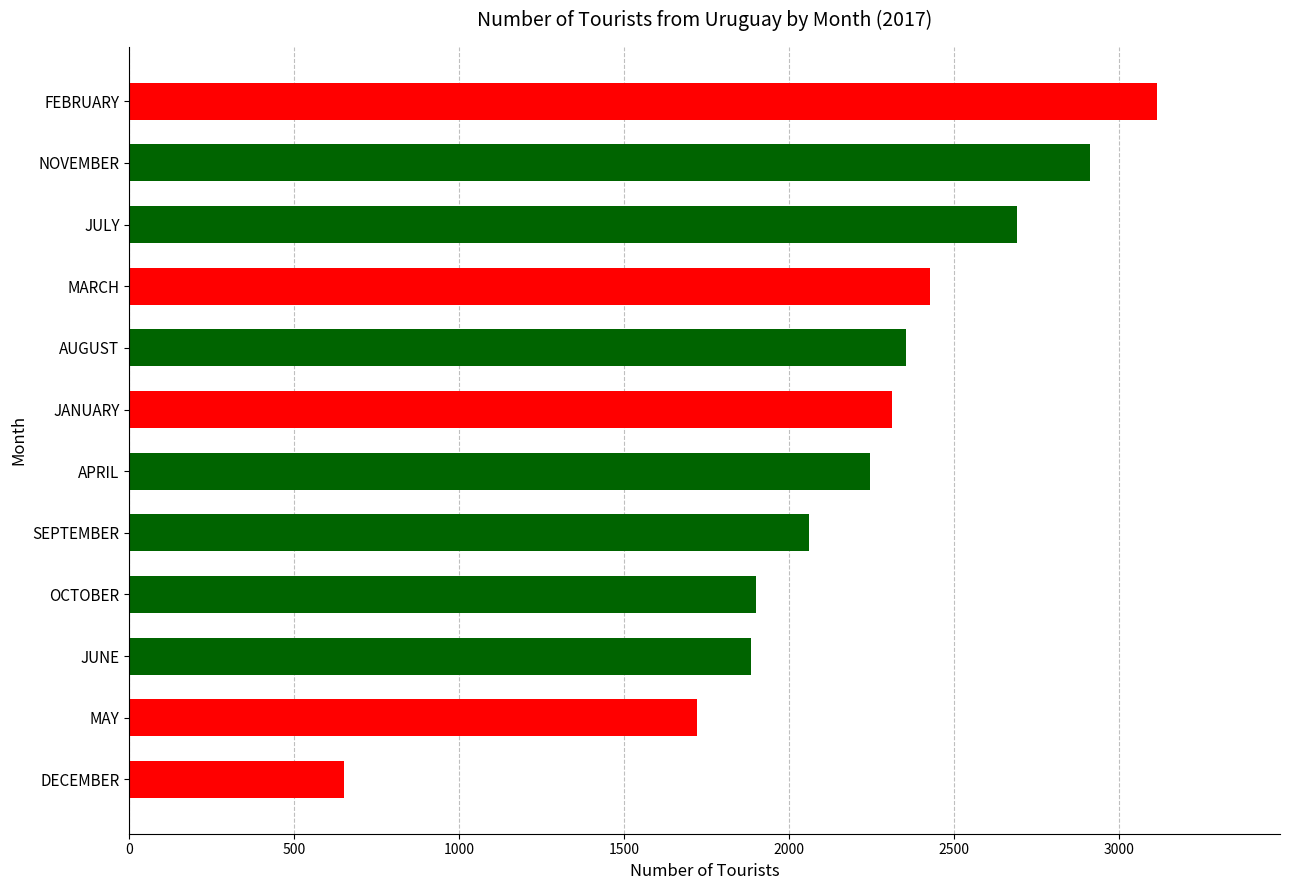

What is the smallest value displayed?

651